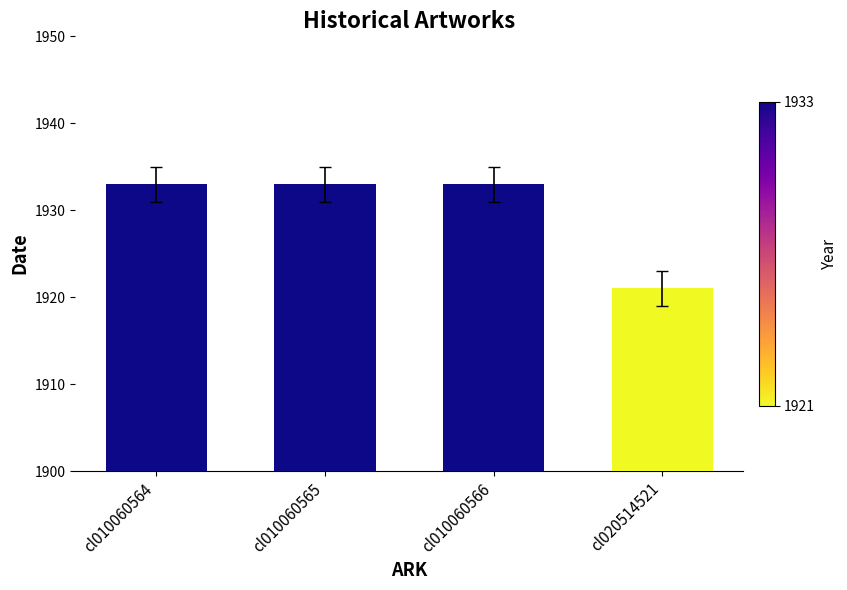

What is the sum of the values at cl020514521 and cl010060565?

3854